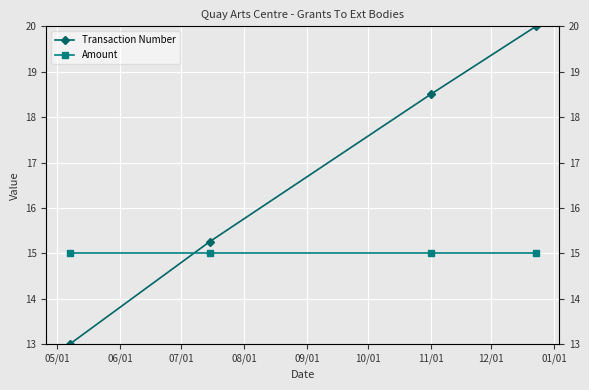

Reading left to right, extract all data points from this chart.

Transaction Number: 13.0	15.3	18.5	20.0
Amount: 15.0	15.0	15.0	15.0